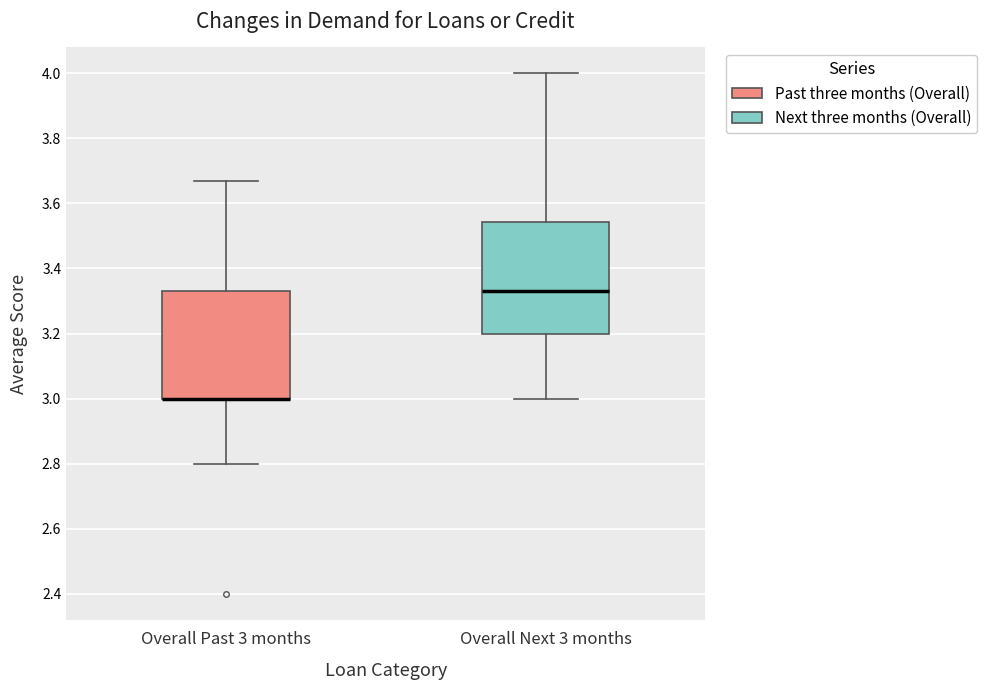

Where does the upper whisker of the box for Overall Next 3 months end on the y-axis? The values are not printed on the chart, so give them approximately, as read against the axis.

4.00